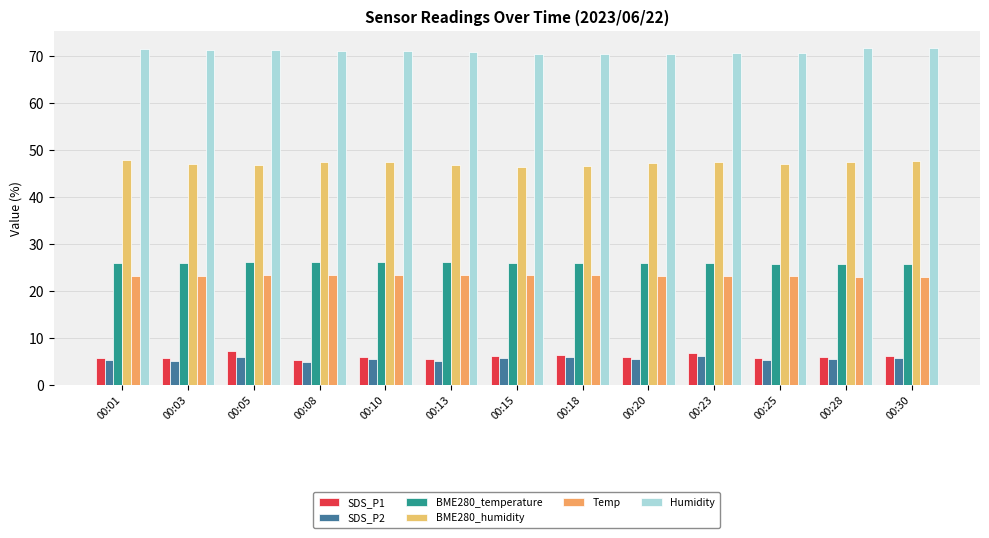

How many series are shown in this chart?

6